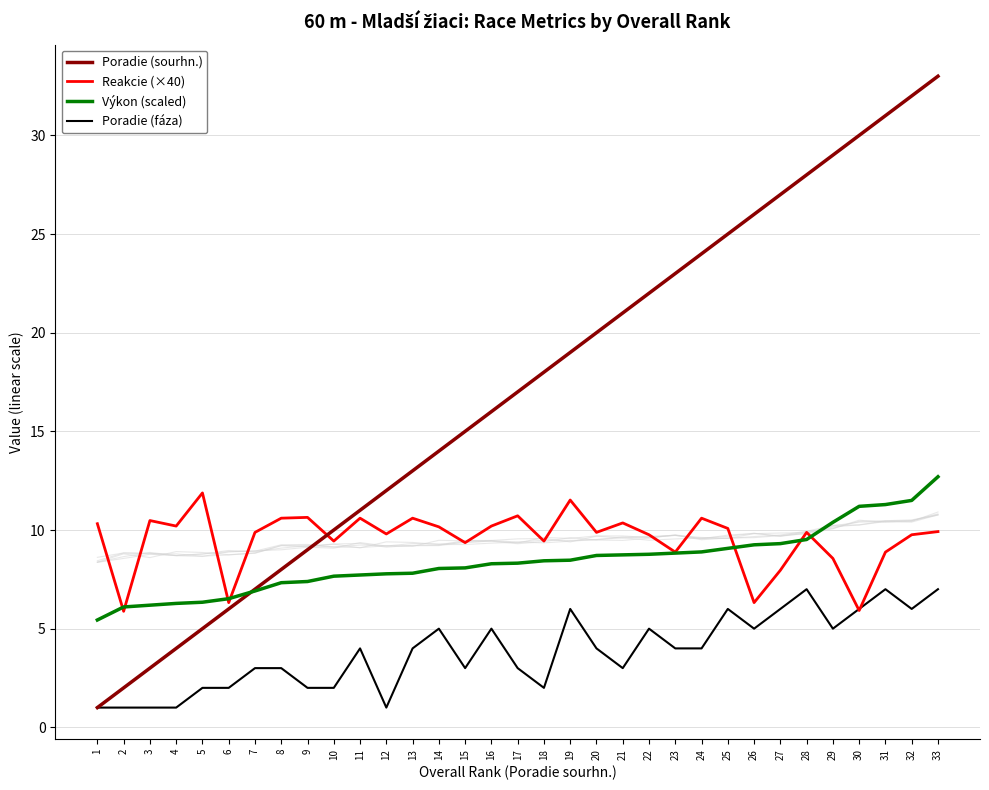

Which series has the largest total across all categories?

Poradie (sourhn.)